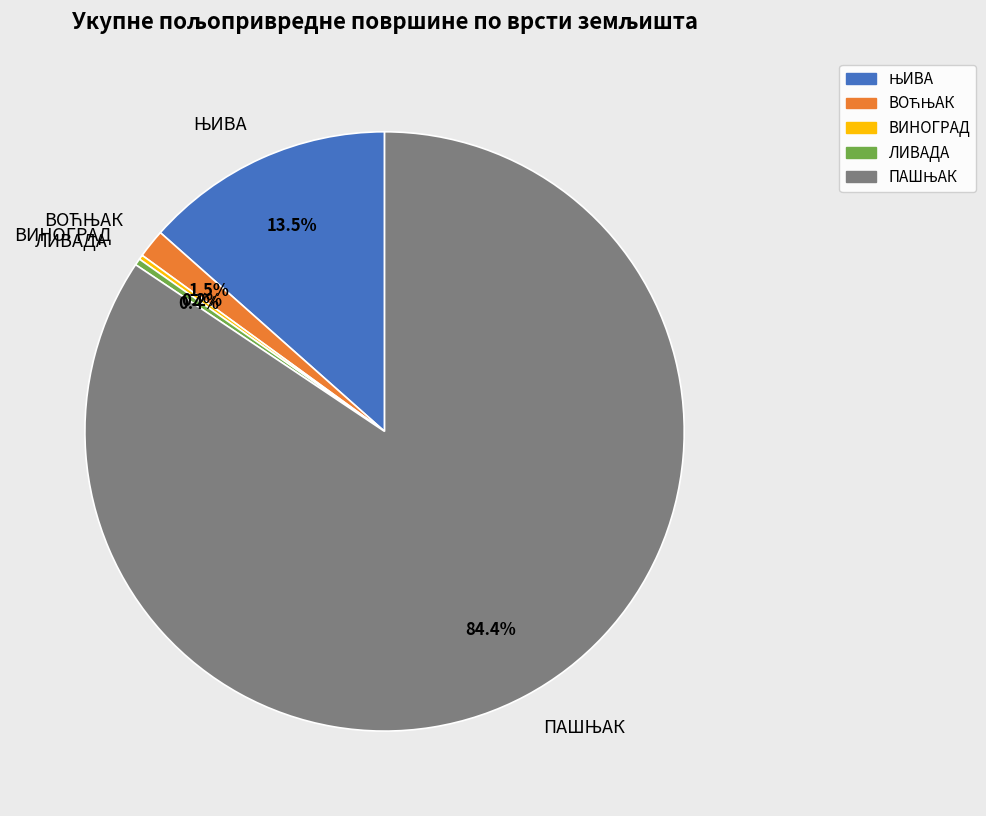

How much of the chart is everything except ЛИВАДА?

99.6%